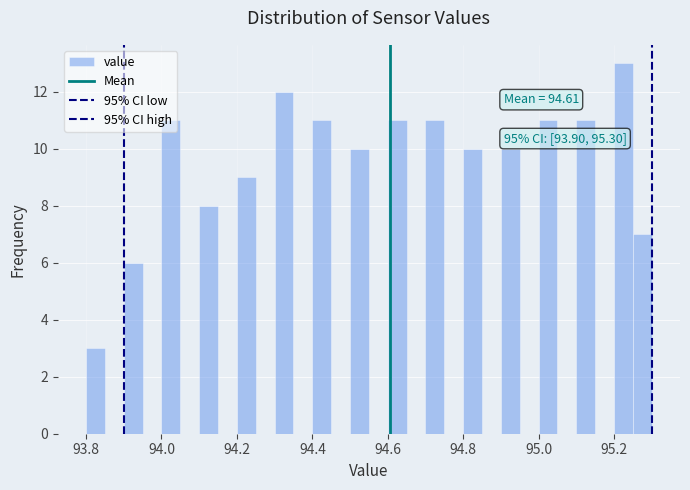

Around what value on the x-axis is the tallest bar? Give the approximate position of its centre, as read against the axis.

95.22